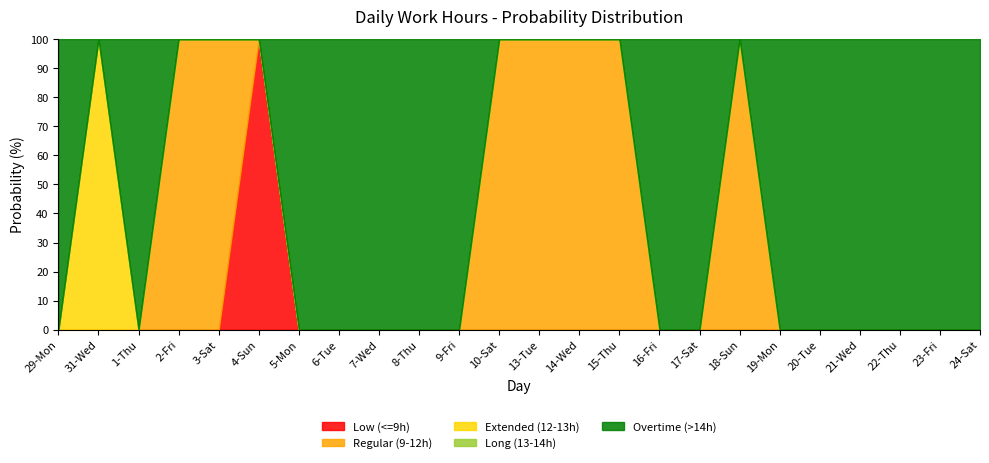

True or false: Low (<=9h) has a value of -49 at 29-Mon.

False